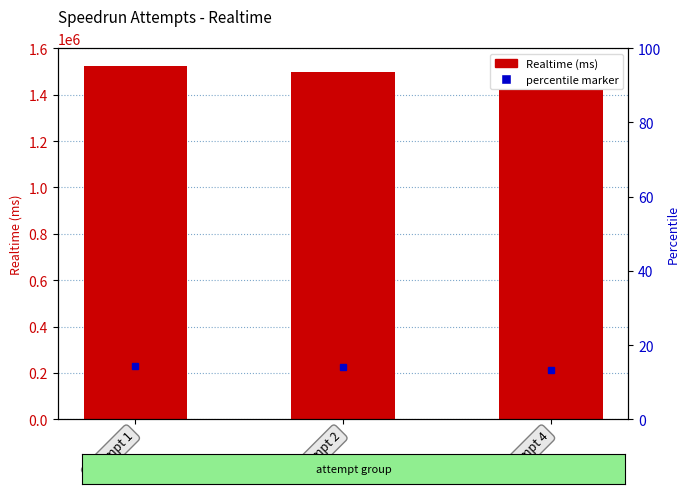

What is the greatest value displayed?

1525252